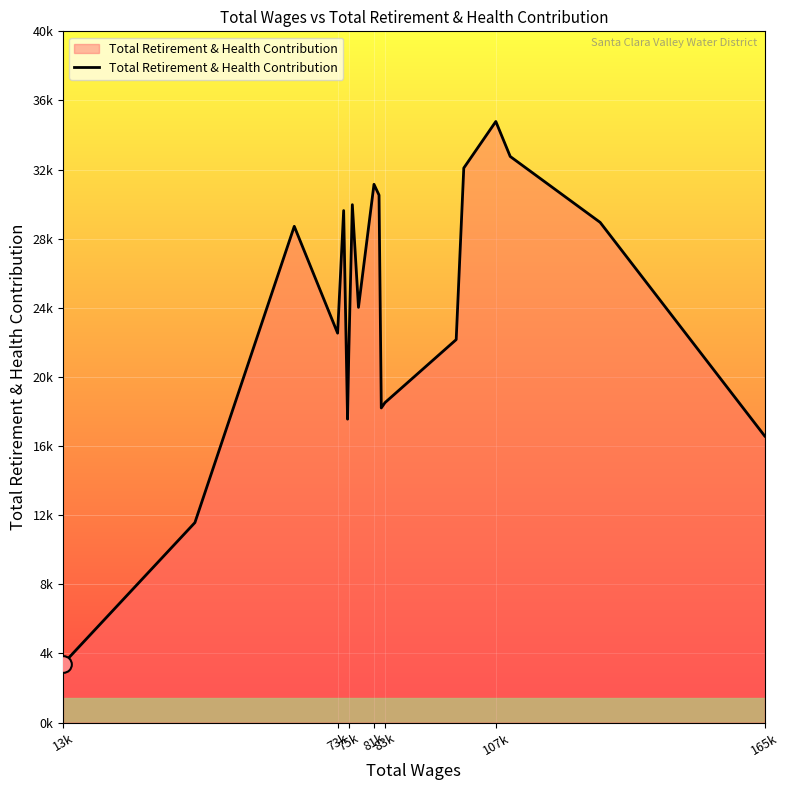

What is the difference between the second highest and minimum values?

29390